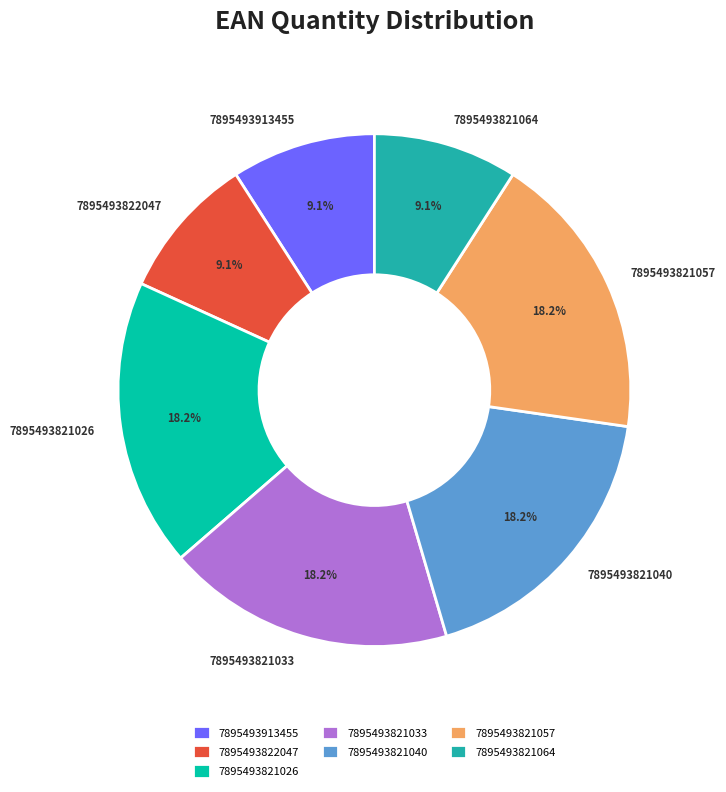

Count the number of slices in the pie.

7